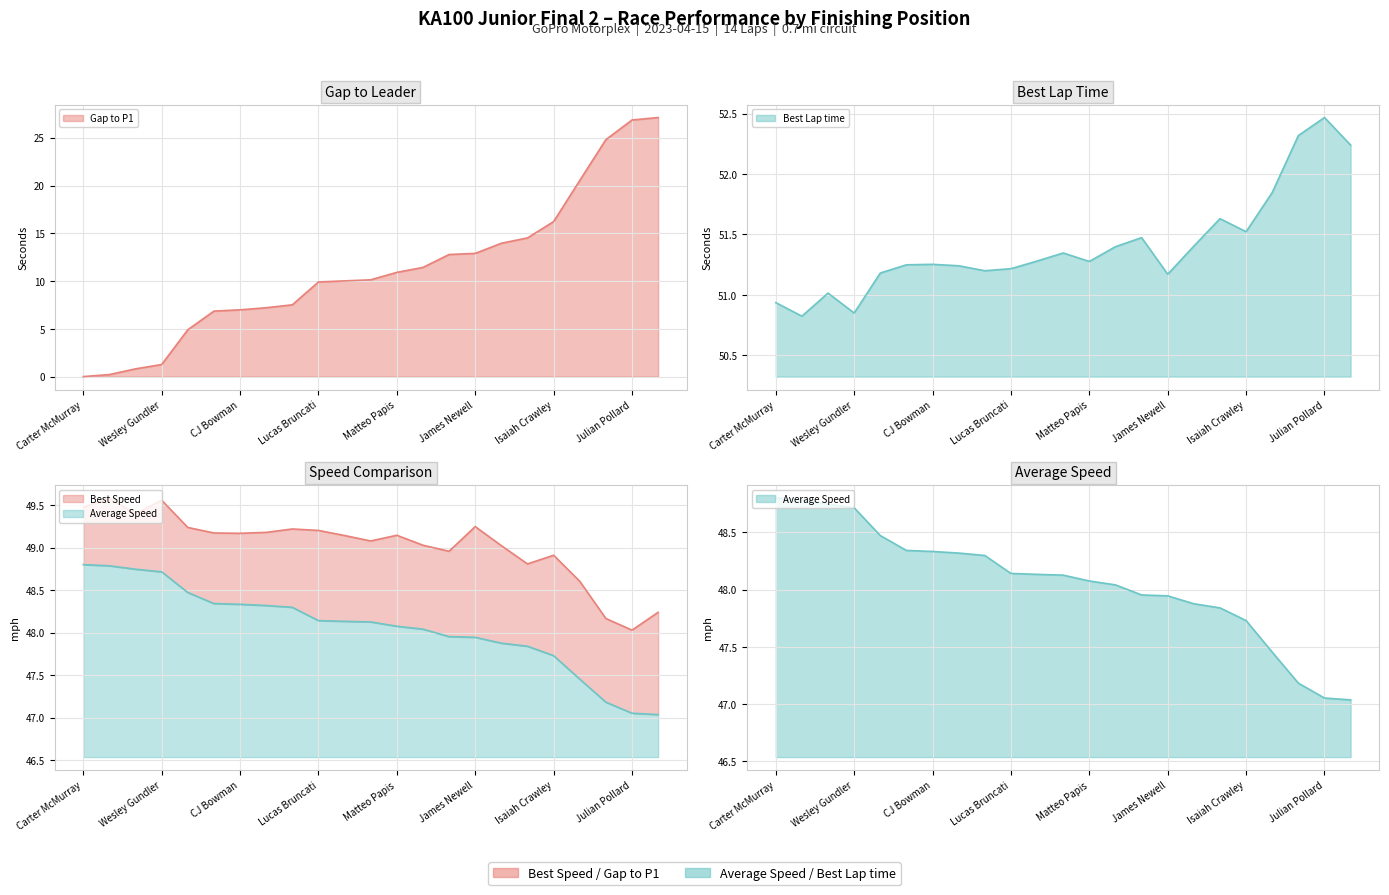

What is the difference between the maximum and second lowest values in the Best Lap time series?

1.6